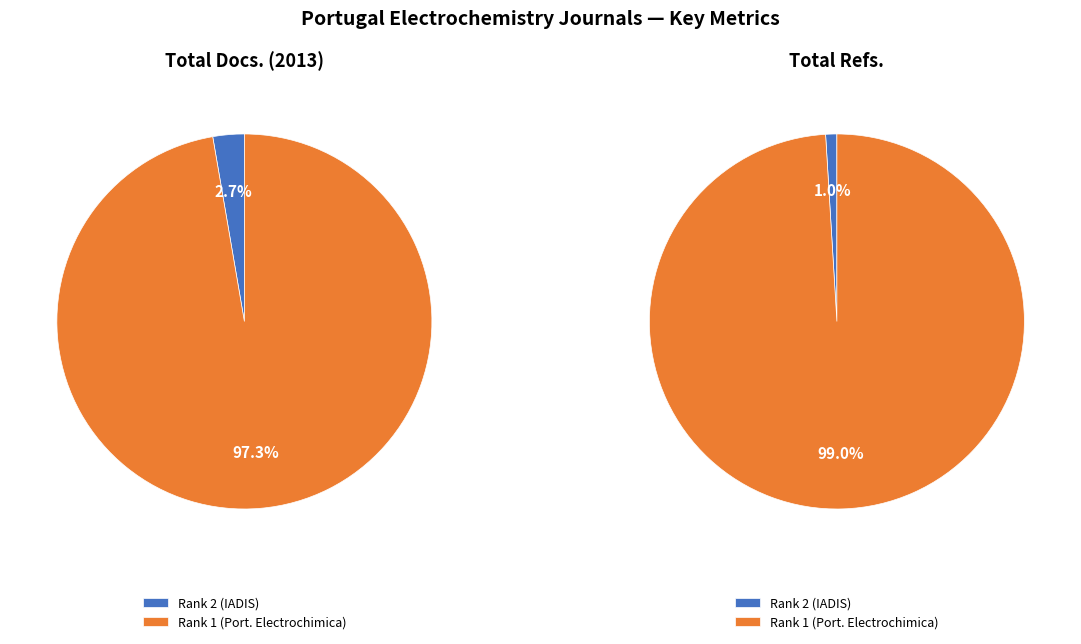

Which category accounts for the majority?

Rank 1 (Portugaliae Electrochimica Acta)